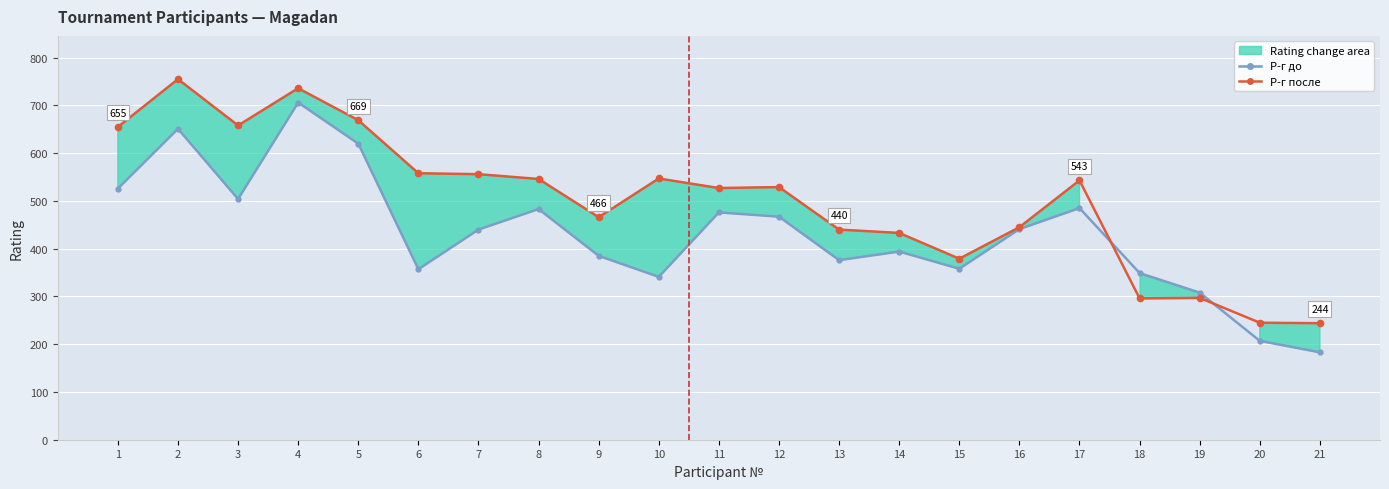

At which category is the sum across all series the highest?

4